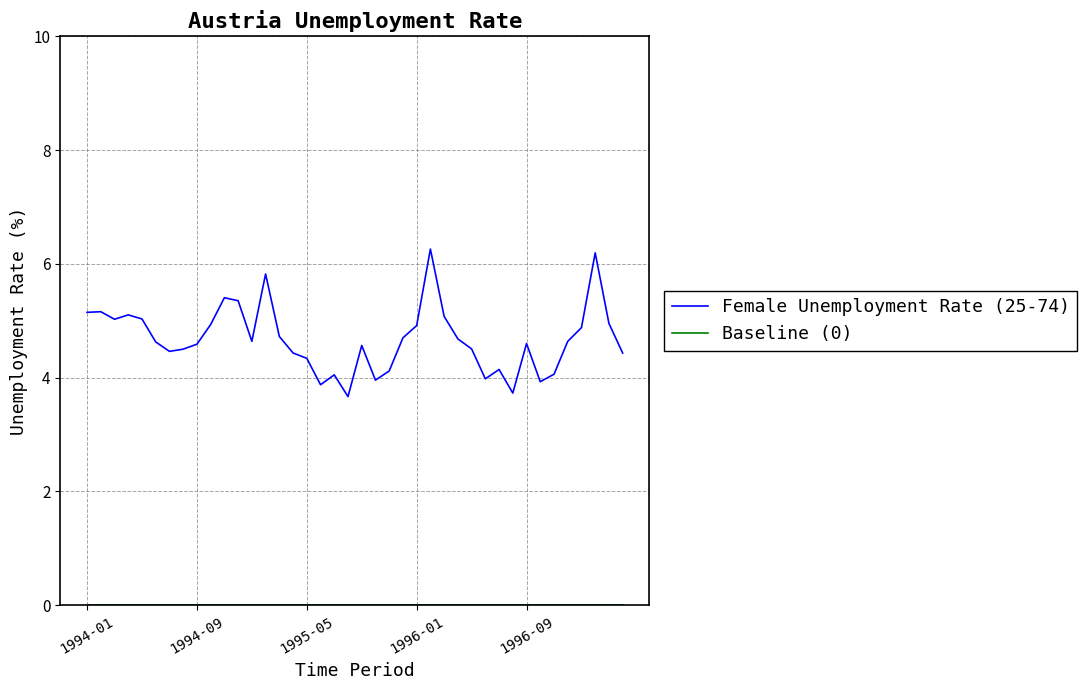

Which series has the largest total across all categories?

Female Unemployment Rate (25-74)